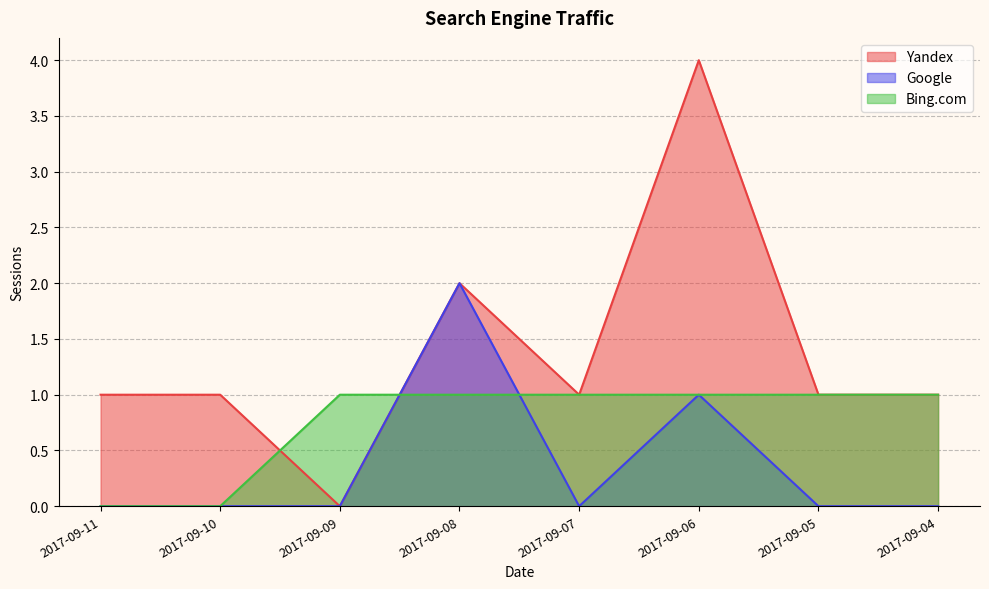

What is the value of the Yandex point at the 2nd from the left?

1